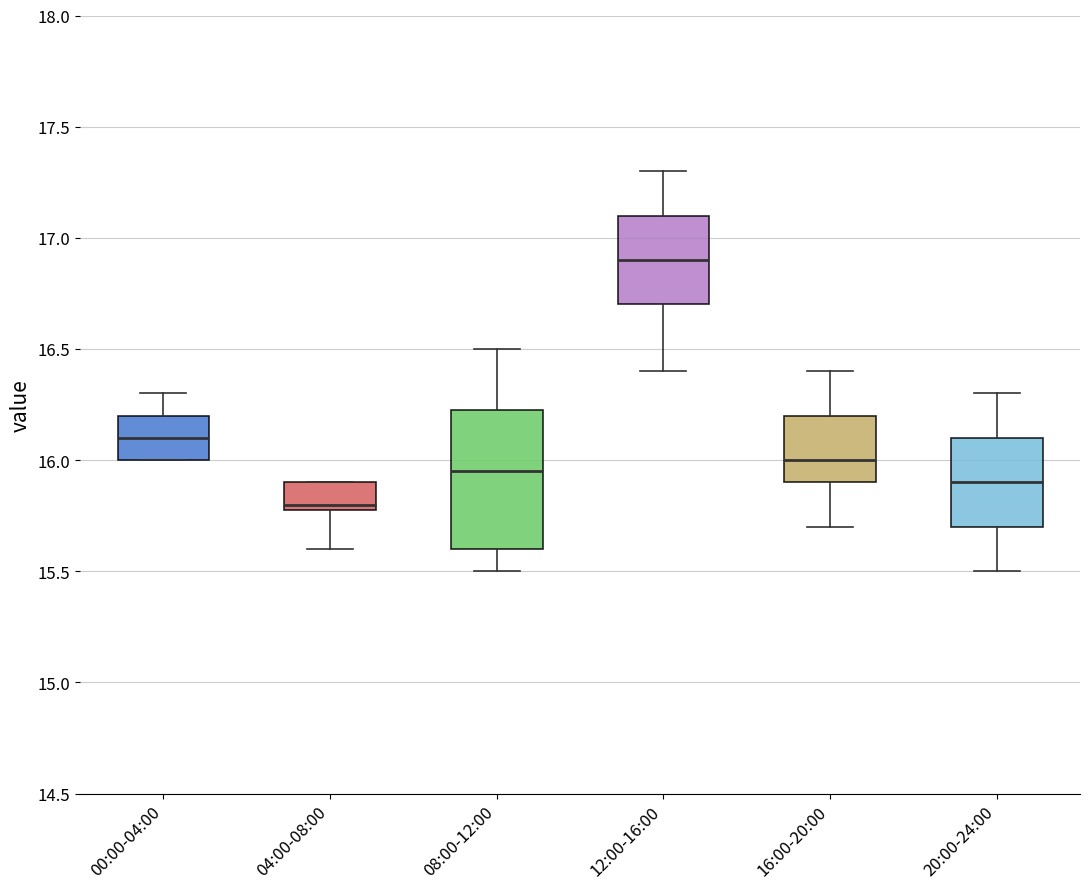

Comparing the boxes themselves (not the whiskers), which one is the tallest?

08:00-12:00